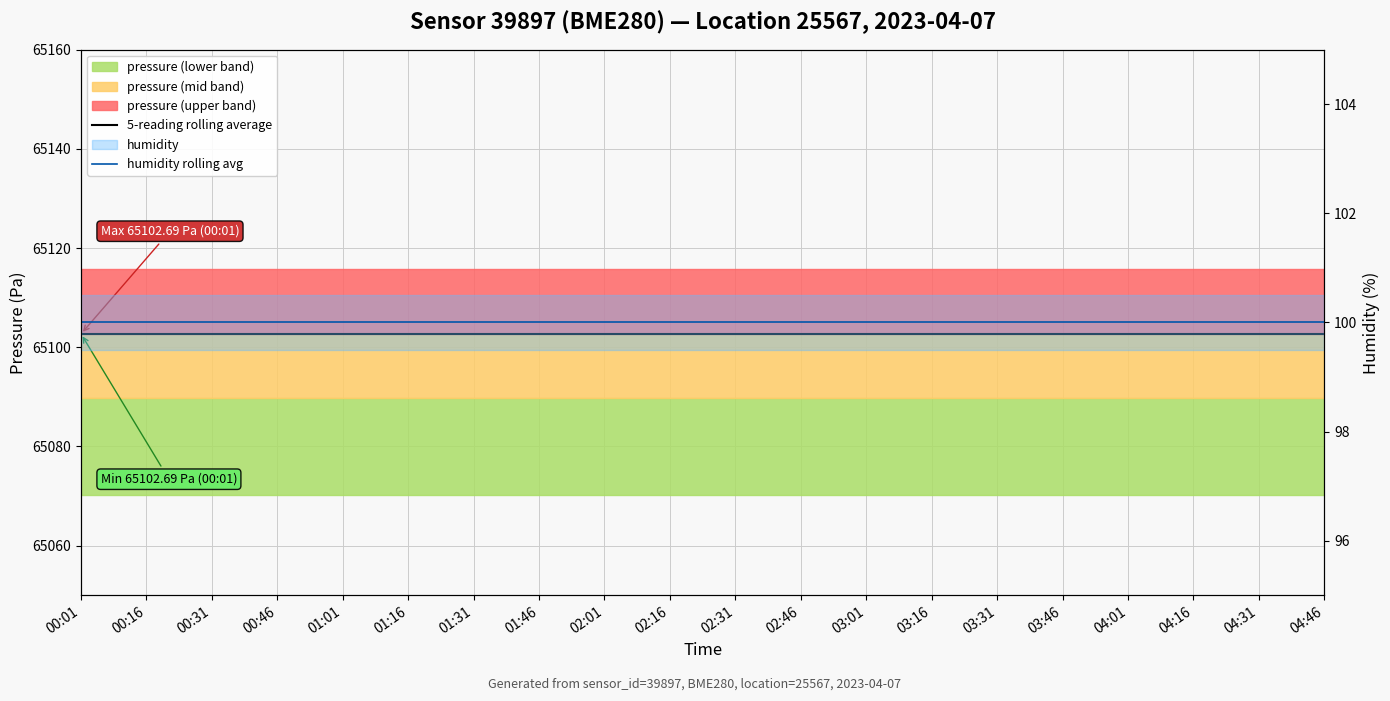

True or false: humidity rolling avg and 5-reading rolling average intersect in this chart.

False